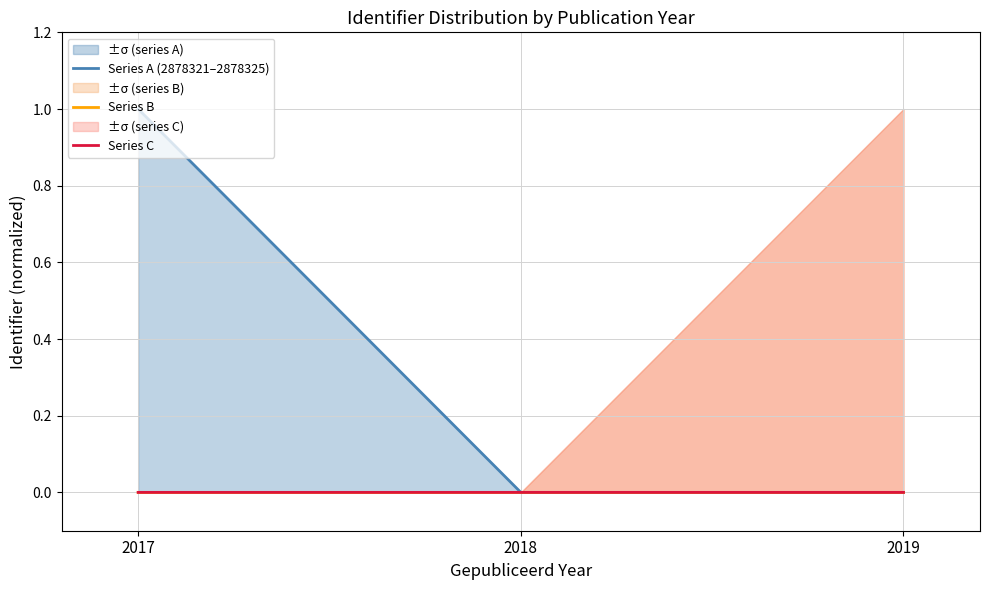

At which category is the sum across all series the highest?

2017